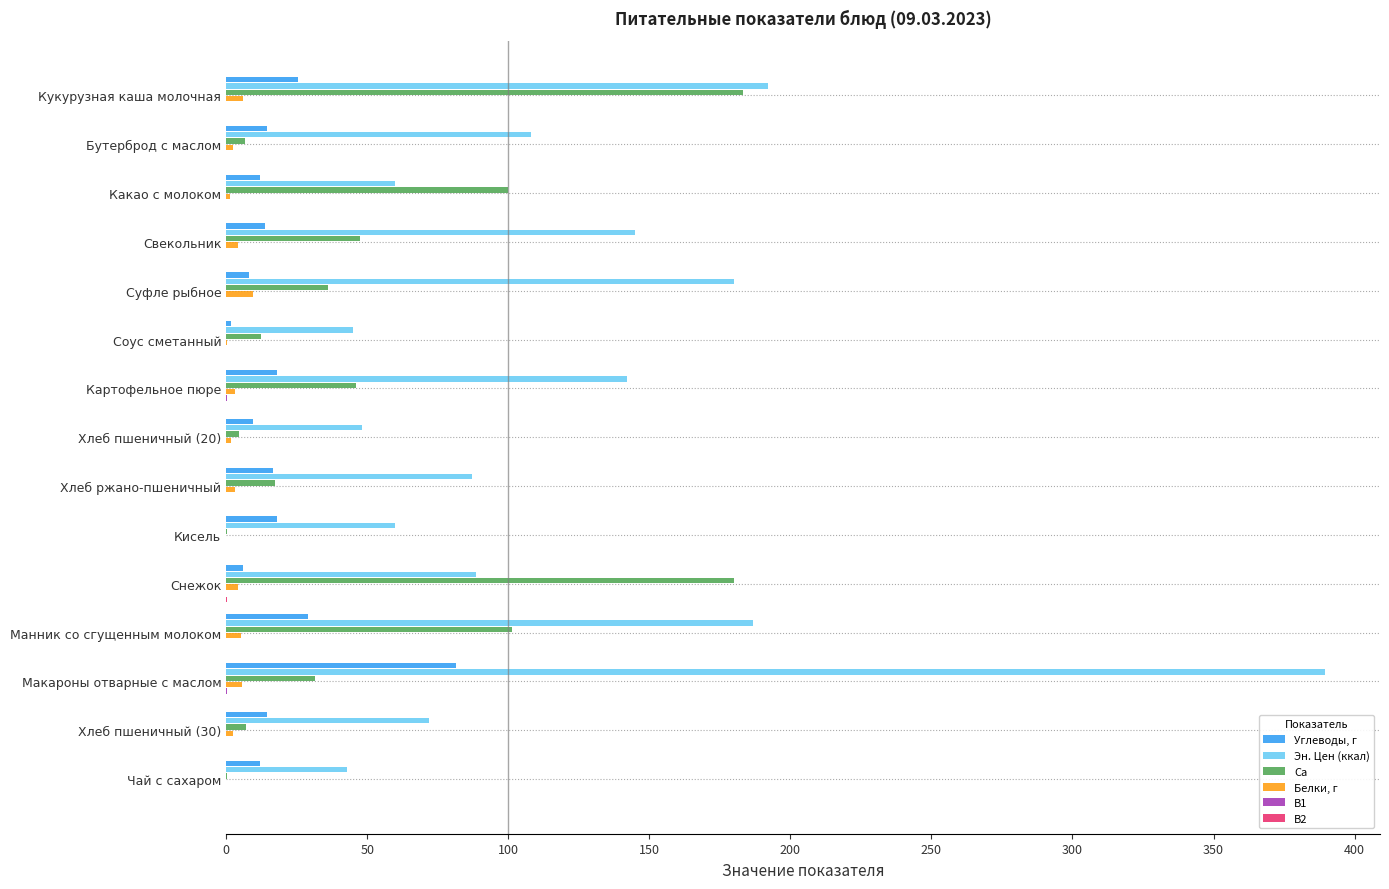

What is the sum of all Белки, г values?

49.4